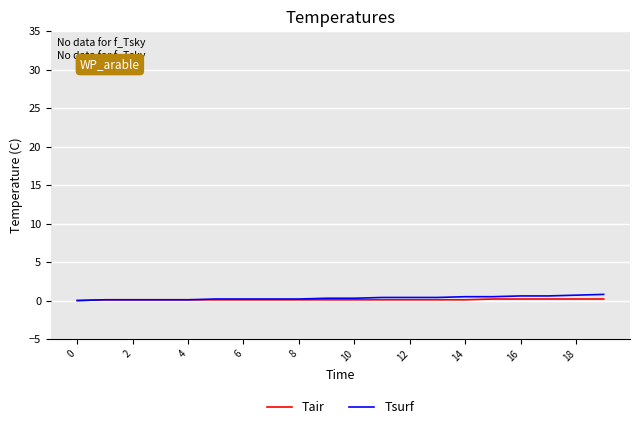

What is the highest value of the Tsurf series?

0.8